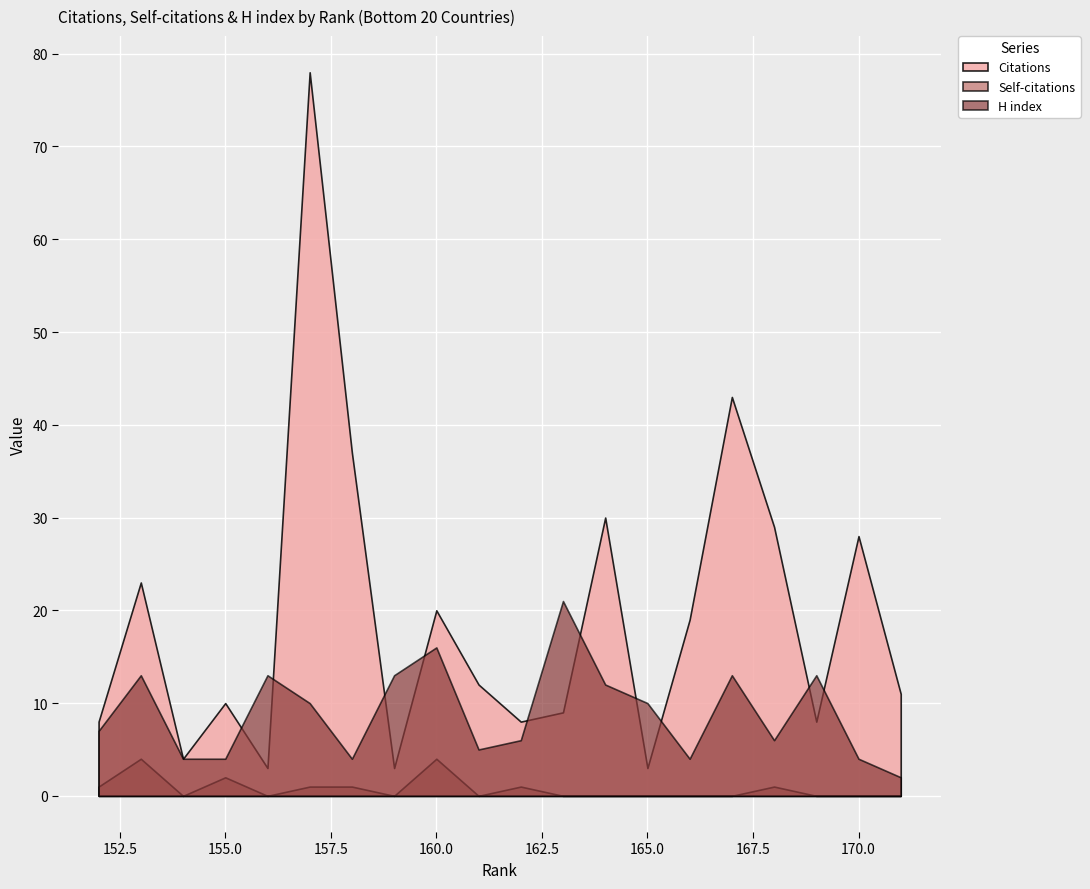

Rank the series by their average value, from lowest to highest.

Self-citations, H index, Citations